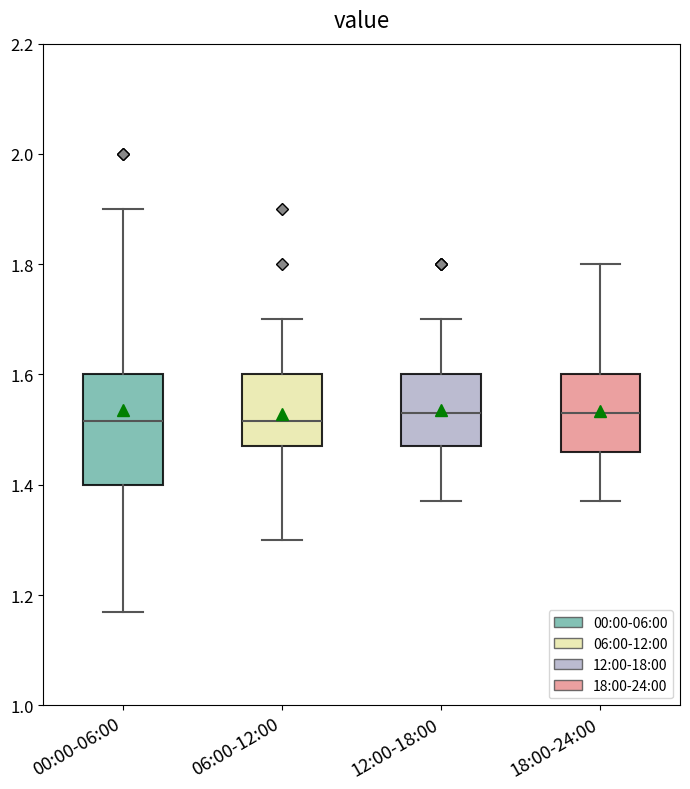

Where does the lower whisker of the box for 00:00-06:00 end on the y-axis? The values are not printed on the chart, so give them approximately, as read against the axis.

1.18